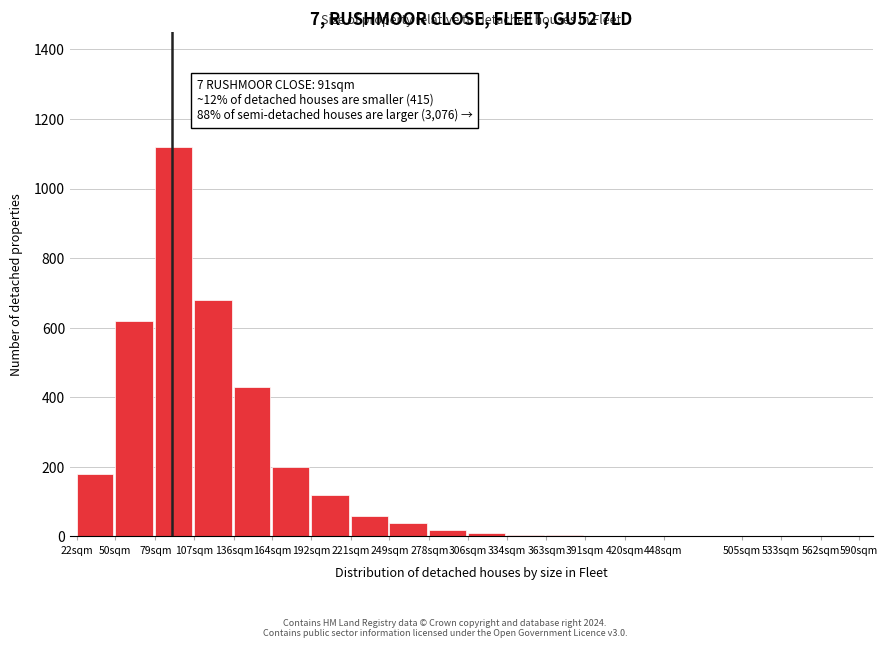

At which label is the value closest to 560?

50sqm